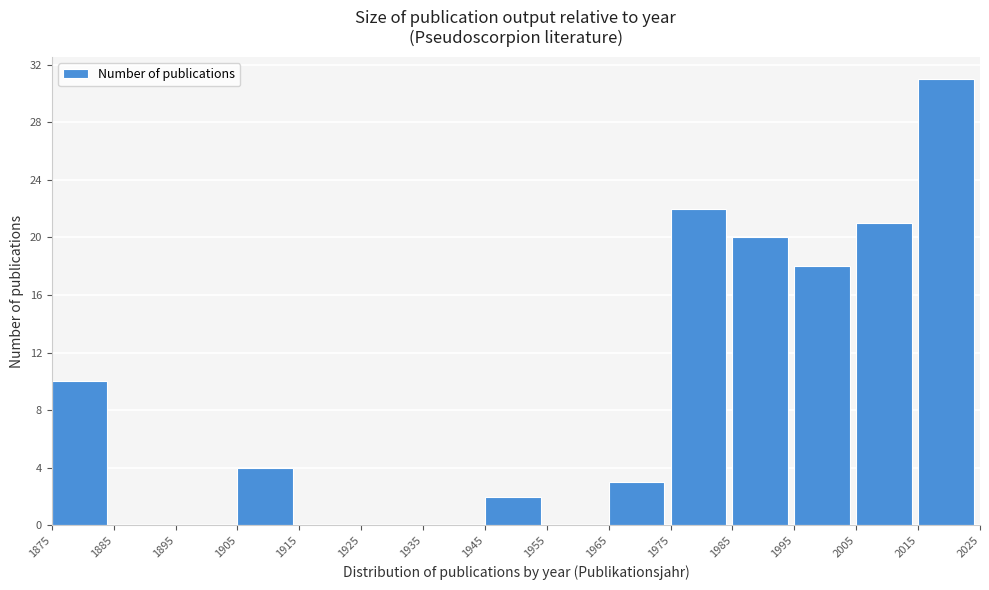

What is the height of the bar covering 1875 to 1885 on the x-axis? The values are not printed on the chart, so give them approximately, as read against the axis.

10